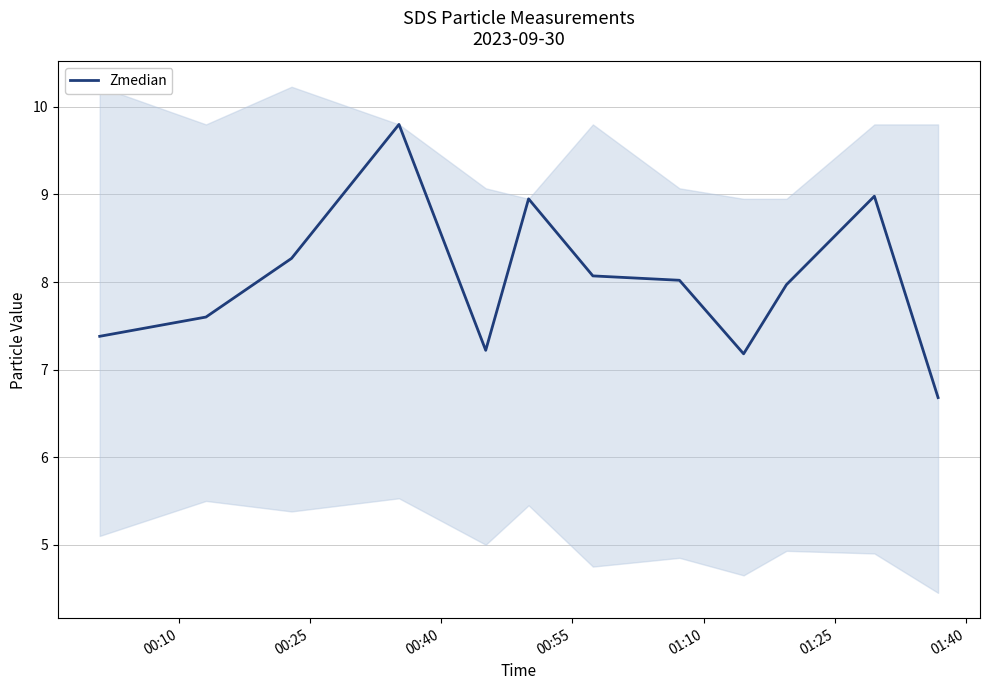

Reading left to right, extract all data points from this chart.

7.4	7.6	8.3	9.8	7.2	8.9	8.1	8.0	7.2	8.0	9.0	6.7